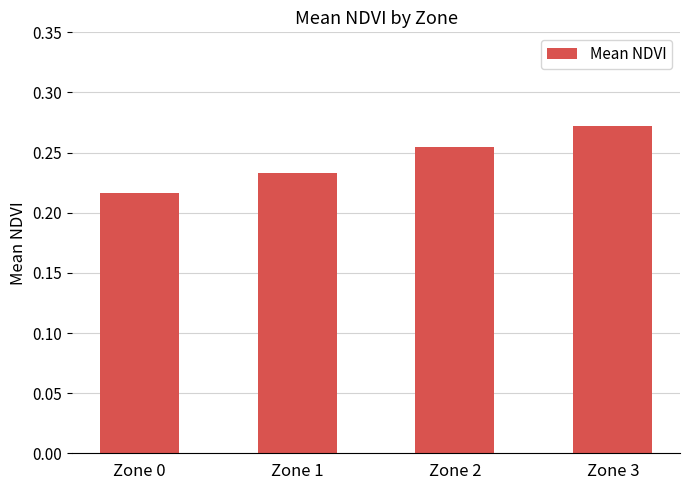

List the labels in order of value, largest first.

Zone 3, Zone 2, Zone 1, Zone 0